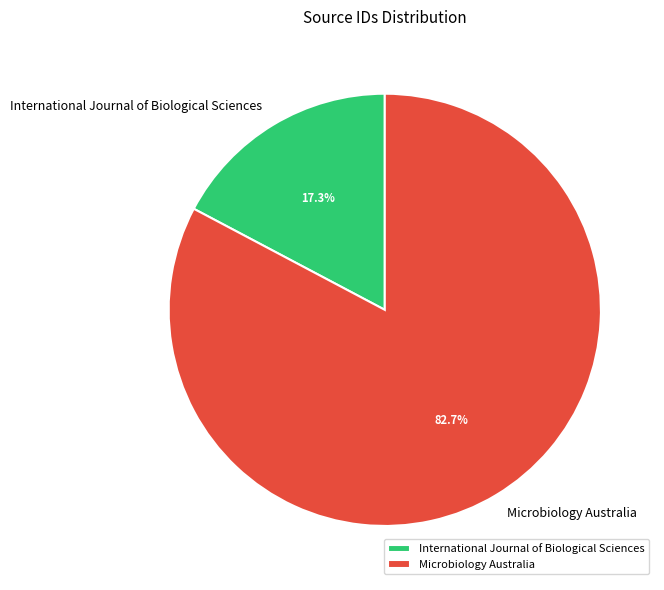

What is the largest slice in the pie chart?

Microbiology Australia